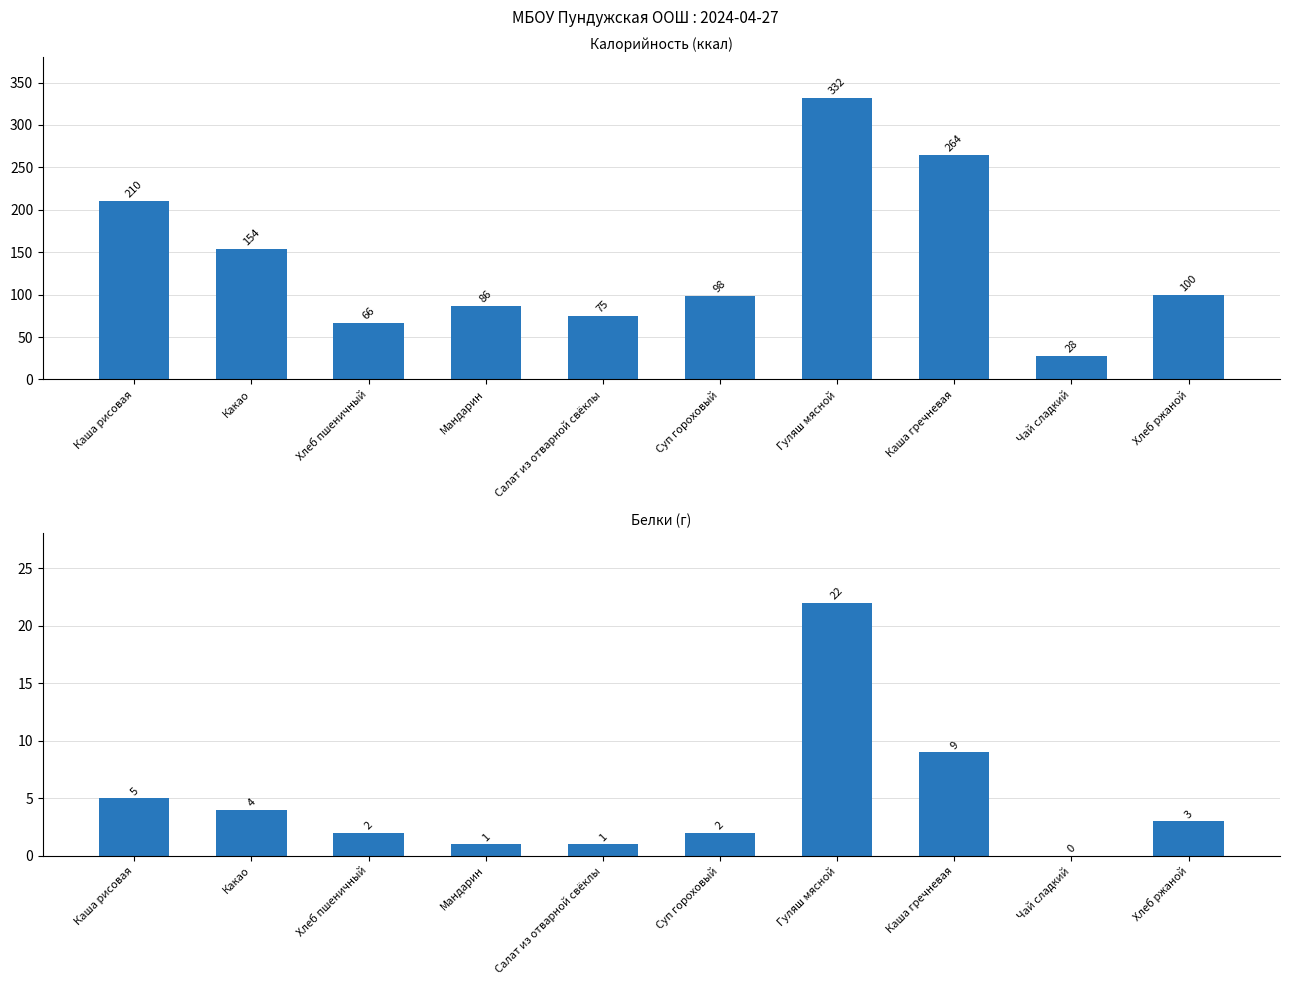

What is the approximate value of Белки at Каша рисовая, to the nearest 5?

5